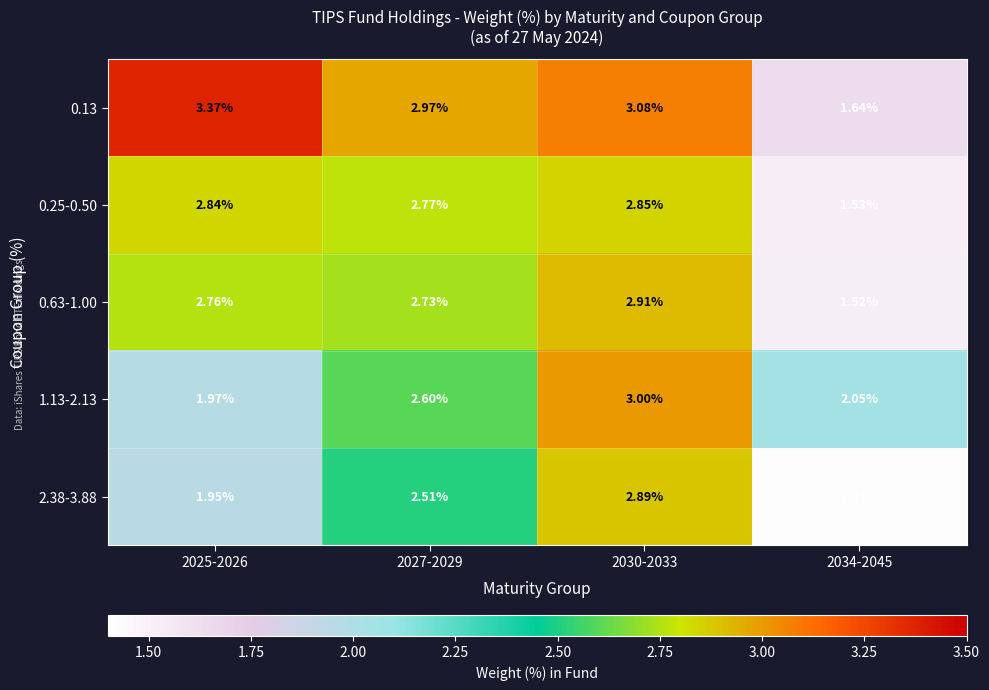

Rank the series at 2034-2045 from lowest to highest value.

2.38-3.88, 0.63-1.00, 0.25-0.50, 0.13, 1.13-2.13